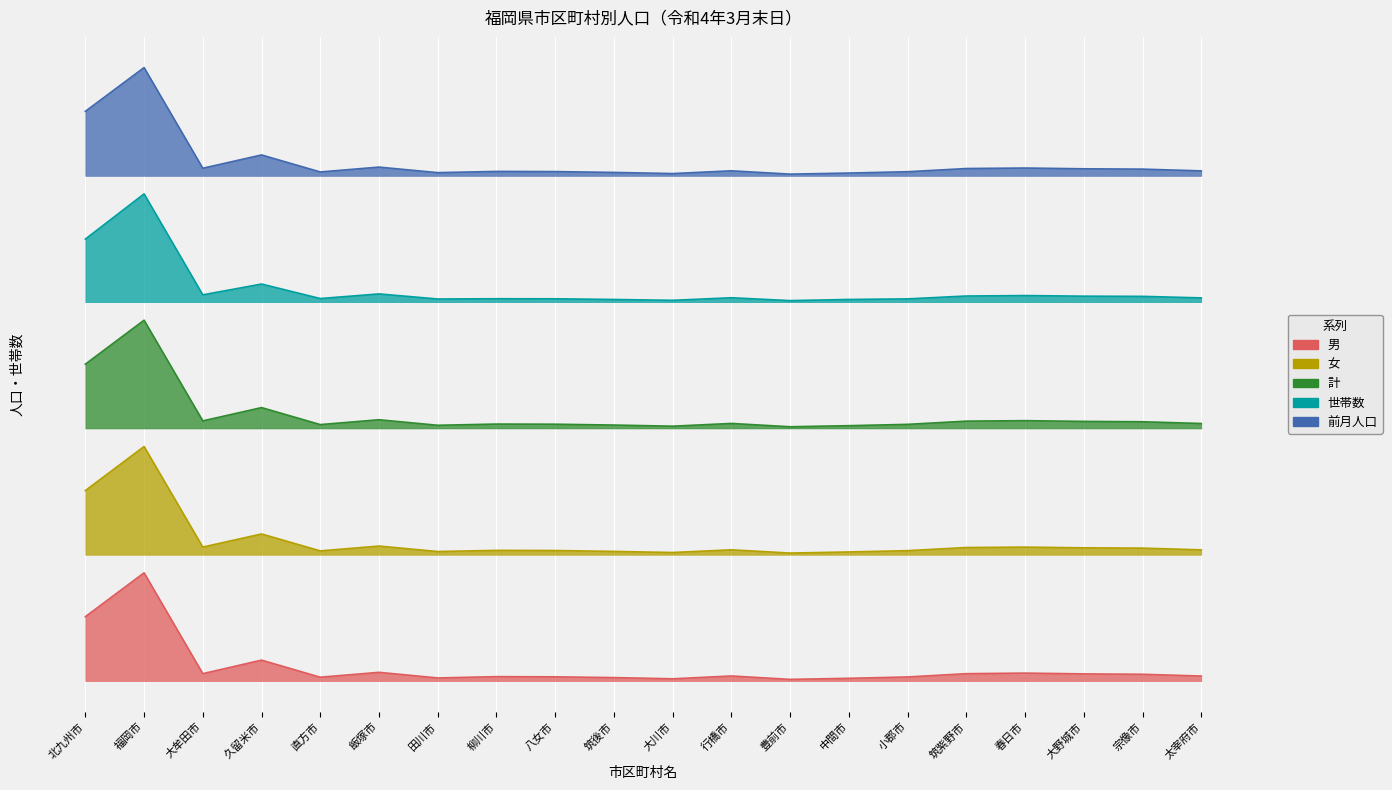

Does the chart display data point markers on the line(s)?

No